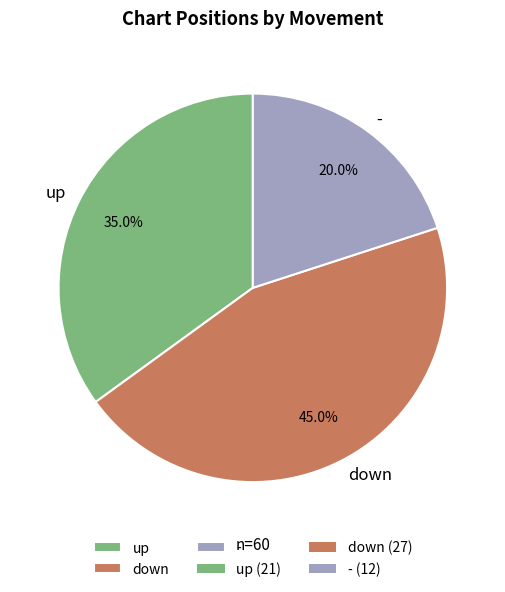

Which category has the smallest portion of the pie?

-